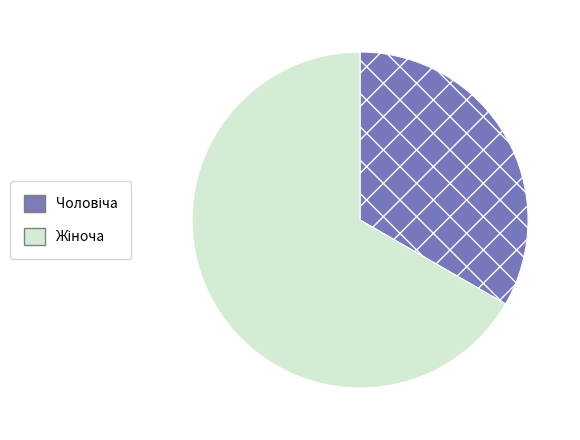

Is there a majority slice in this chart?

Yes